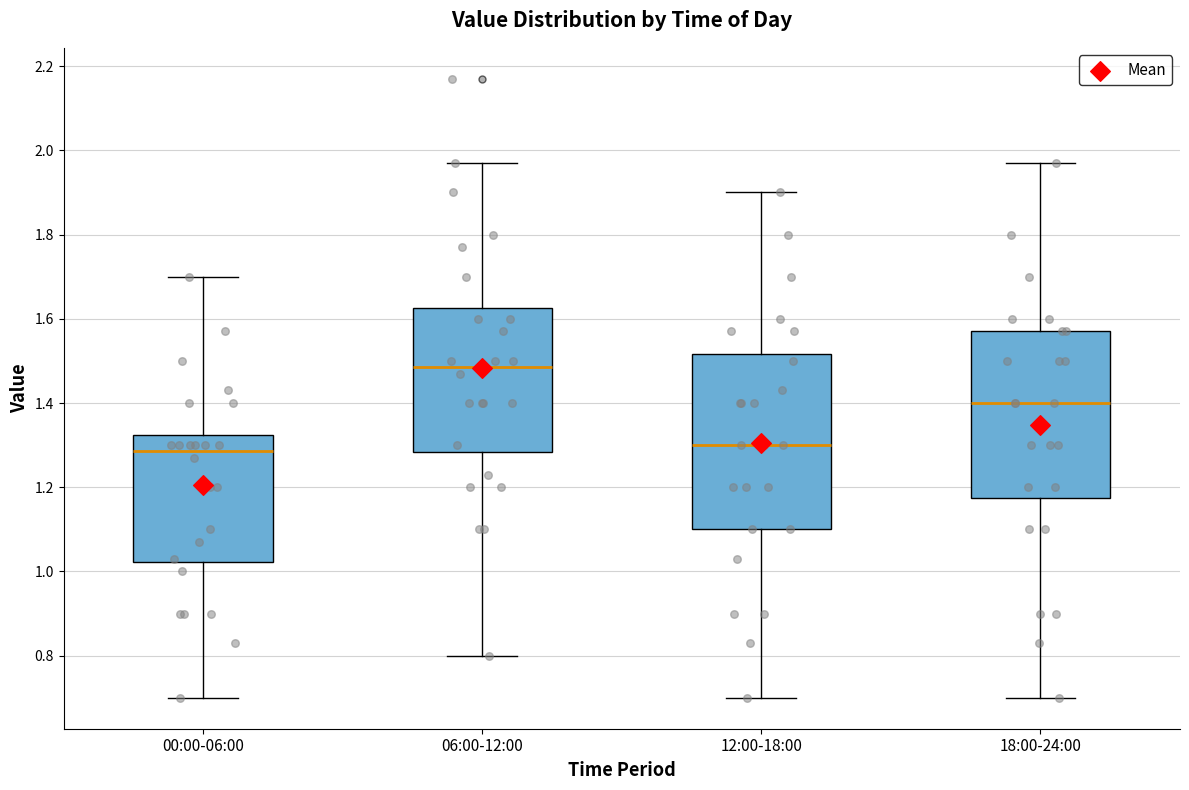

Comparing the boxes themselves (not the whiskers), which one is the tallest?

12:00-18:00